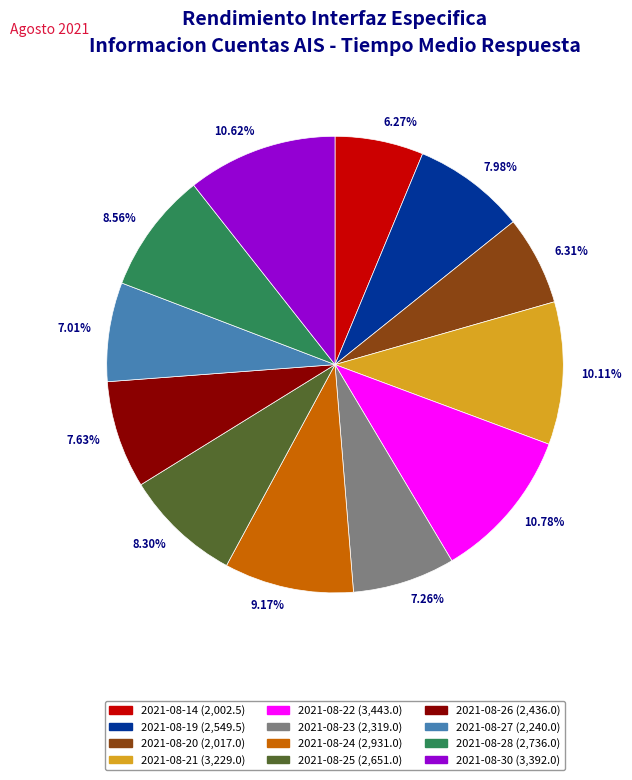

Which has a higher value, 2021-08-20 (2,017.0) or 2021-08-30 (3,392.0)?

2021-08-30 (3,392.0)